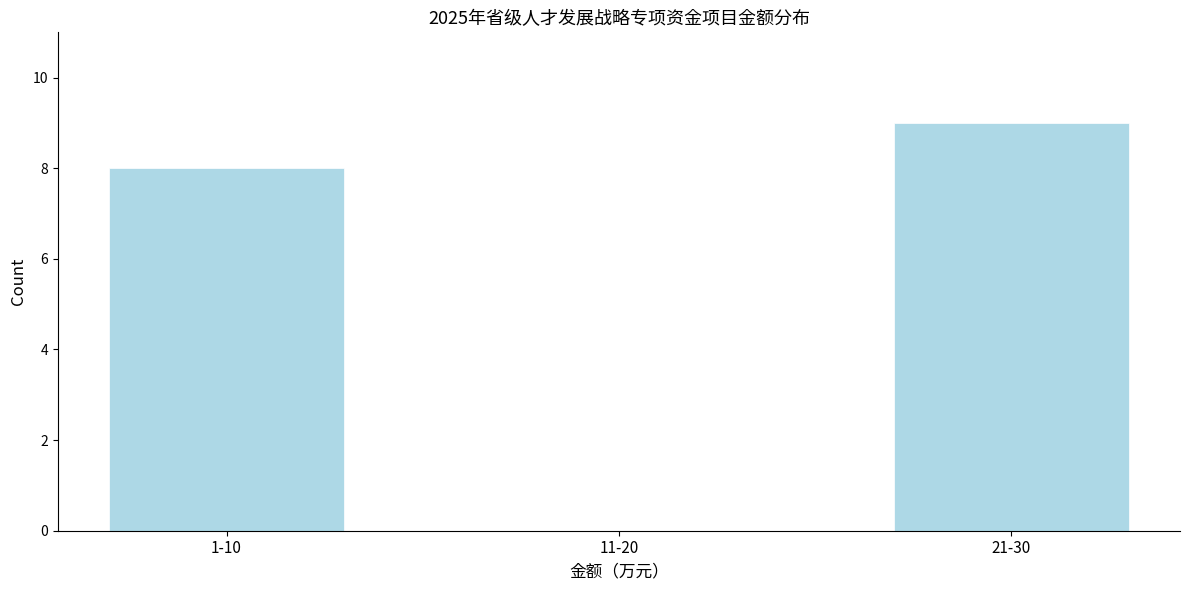

Reading right to left, what are all the values shown in this chart?

21-30=9	11-20=0	1-10=8